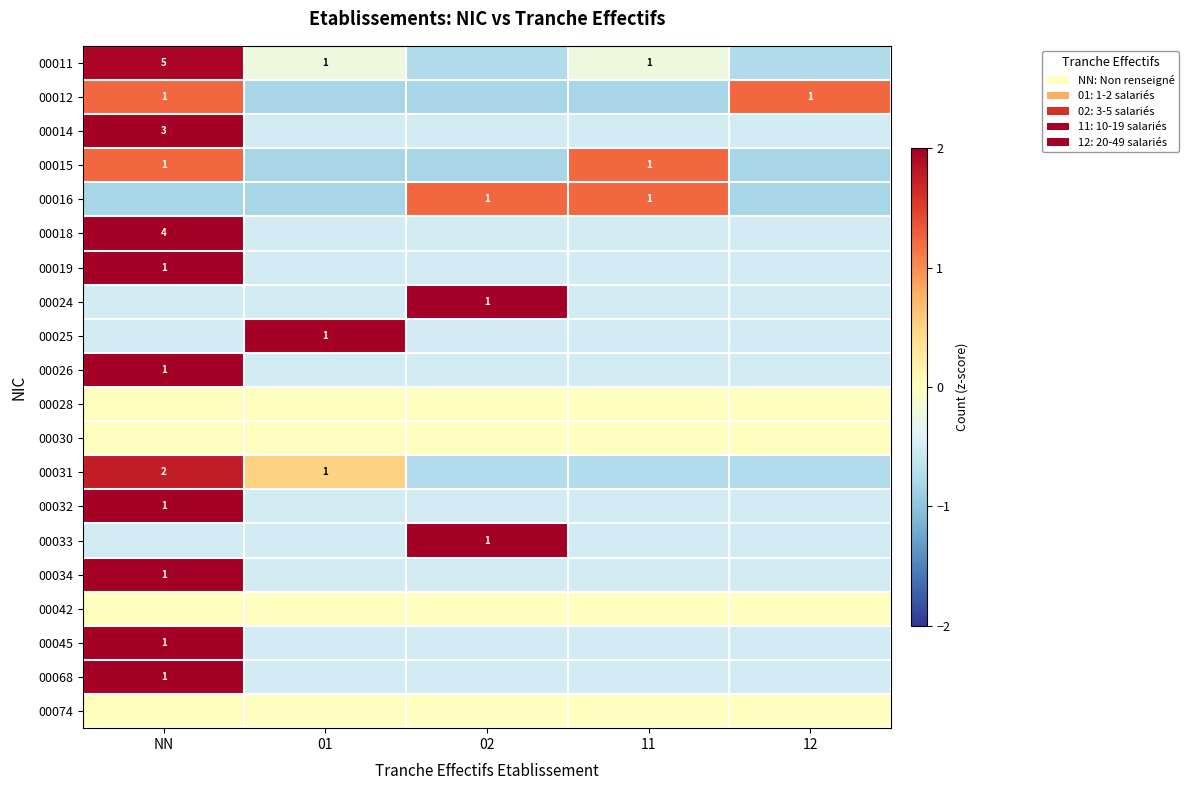

At which label does 00026 first exceed 0?

NN